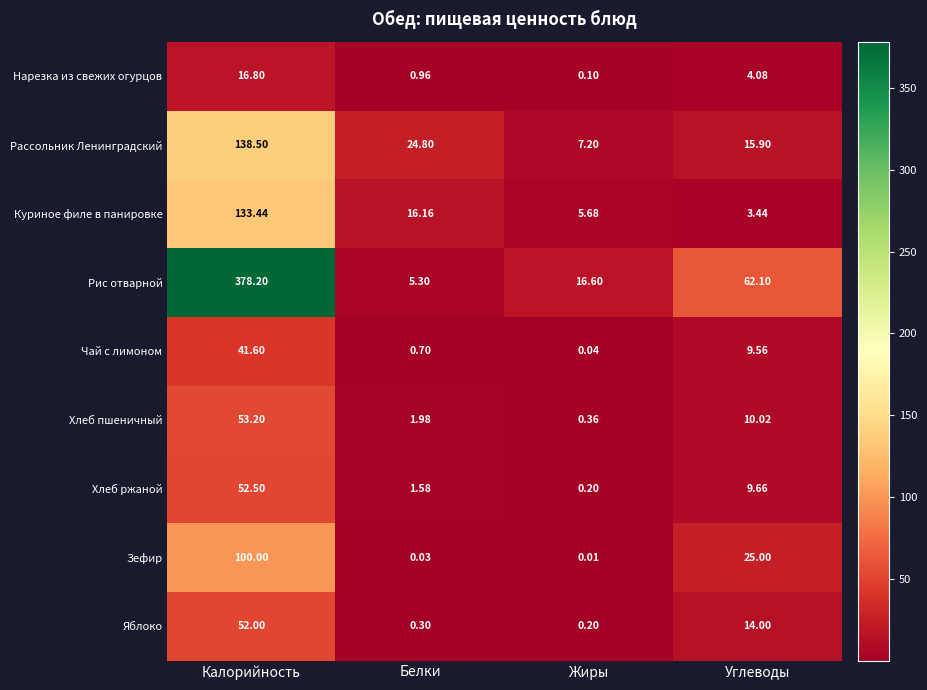

Which series has the largest total across all categories?

Рис отварной